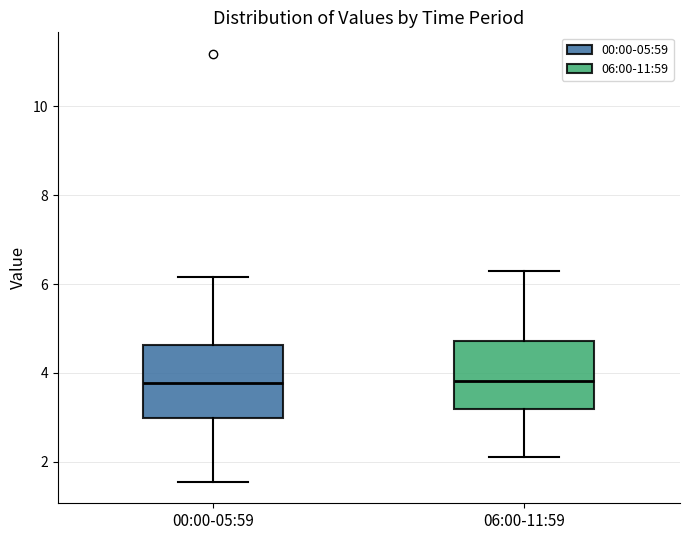

Reading left to right, read every box against the y-axis: the position of its median line, the range the box covers, and the ends of its whiskers. The values are not printed on the chart, so give them approximately, as read against the axis.

00:00-05:59: median 3.8, box 3.0 to 4.6, whiskers 1.6 to 6.2
06:00-11:59: median 3.8, box 3.2 to 4.8, whiskers 2.2 to 6.4